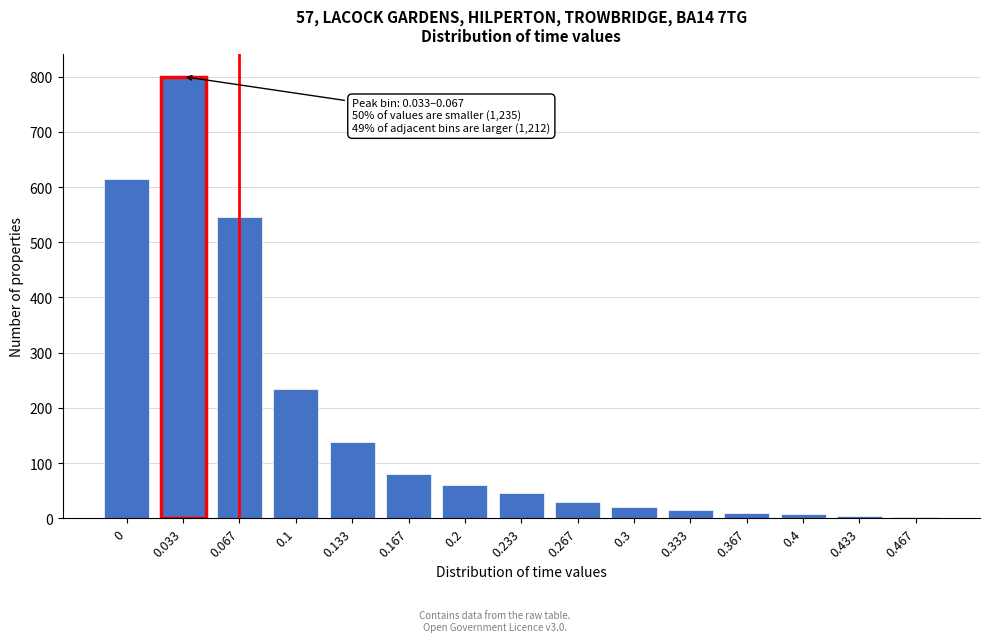

What is the difference between the second highest and minimum values?

611